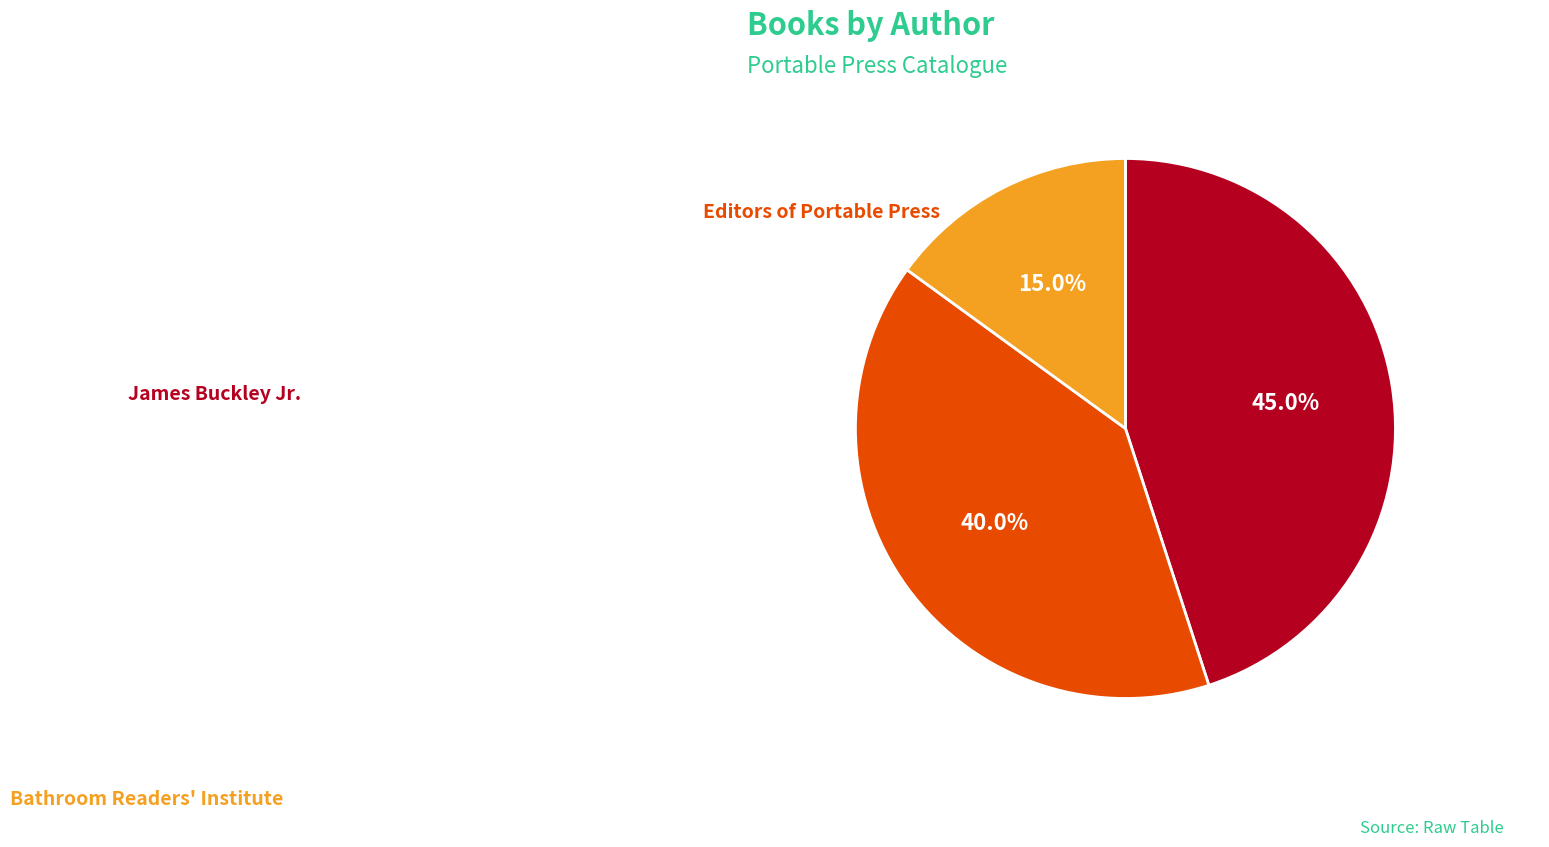

Is the sum of Bathroom Readers' Institute and James Buckley Jr. greater than half?

Yes